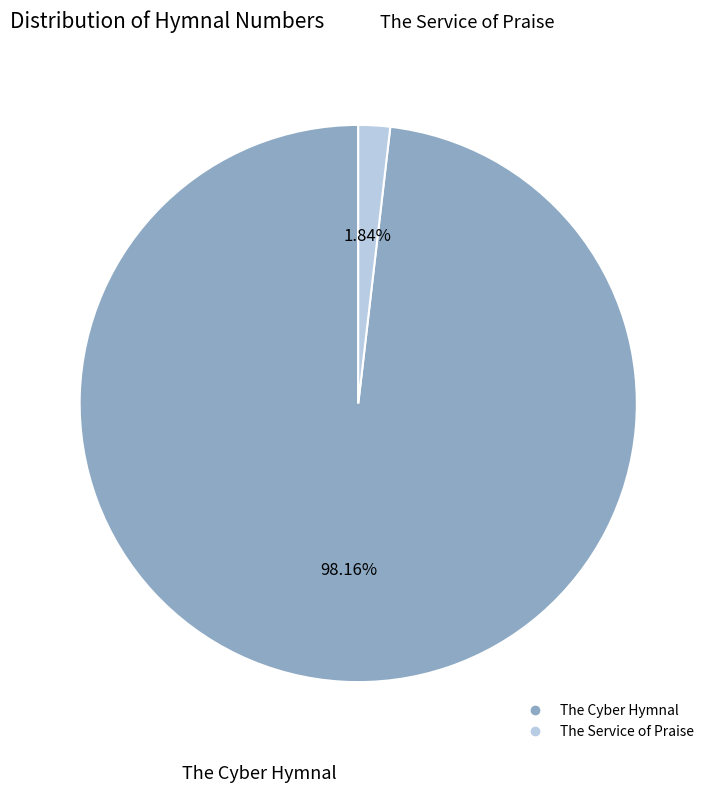

Which category has the smallest portion of the pie?

The Service of Praise